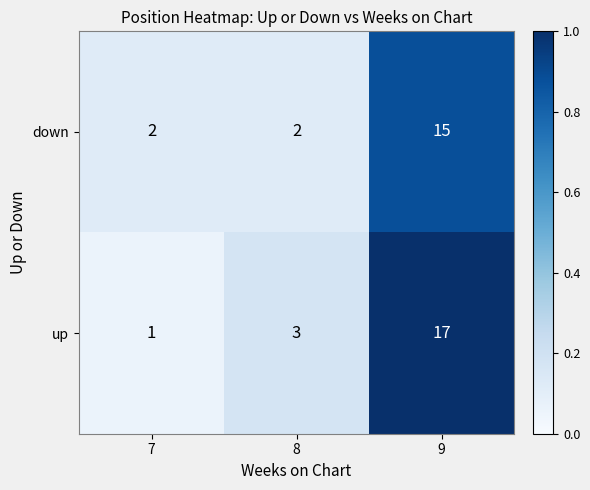

Which series has the widest spread of values?

up